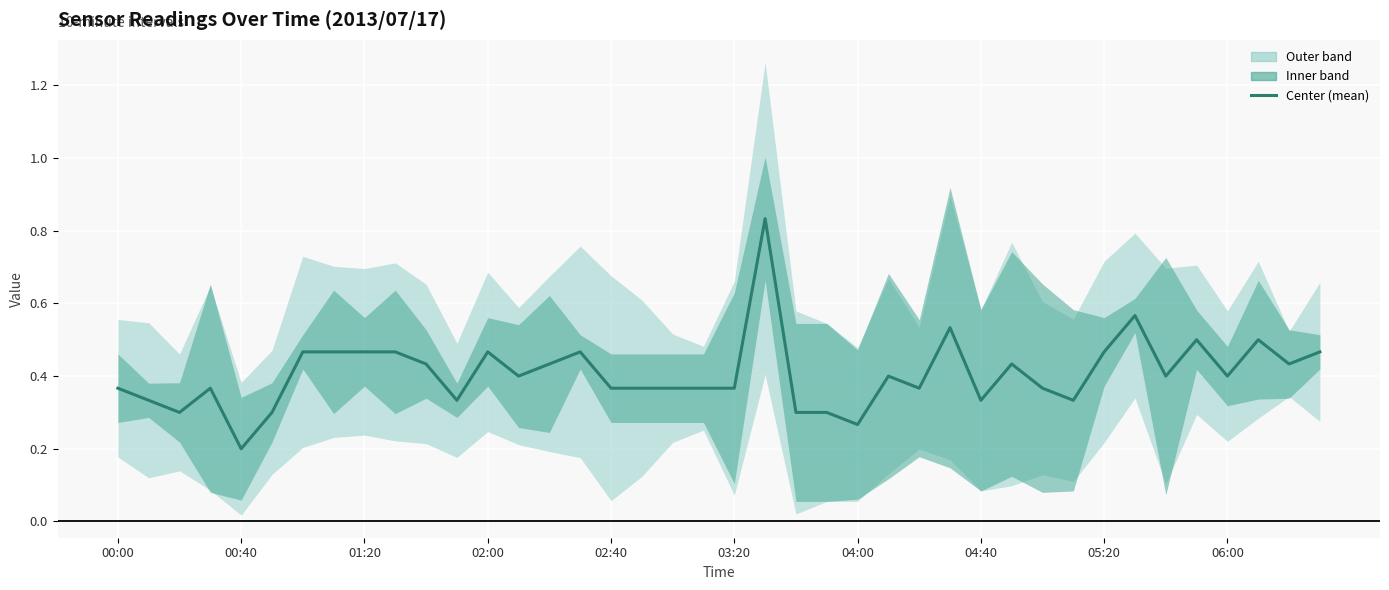

Reading left to right, list all the values displayed in this chart.

0.4	0.3	0.3	0.4	0.2	0.3	0.5	0.5	0.5	0.5	0.4	0.3	0.5	0.4	0.4	0.5	0.4	0.4	0.4	0.4	0.4	0.8	0.3	0.3	0.3	0.4	0.4	0.5	0.3	0.4	0.4	0.3	0.5	0.6	0.4	0.5	0.4	0.5	0.4	0.5